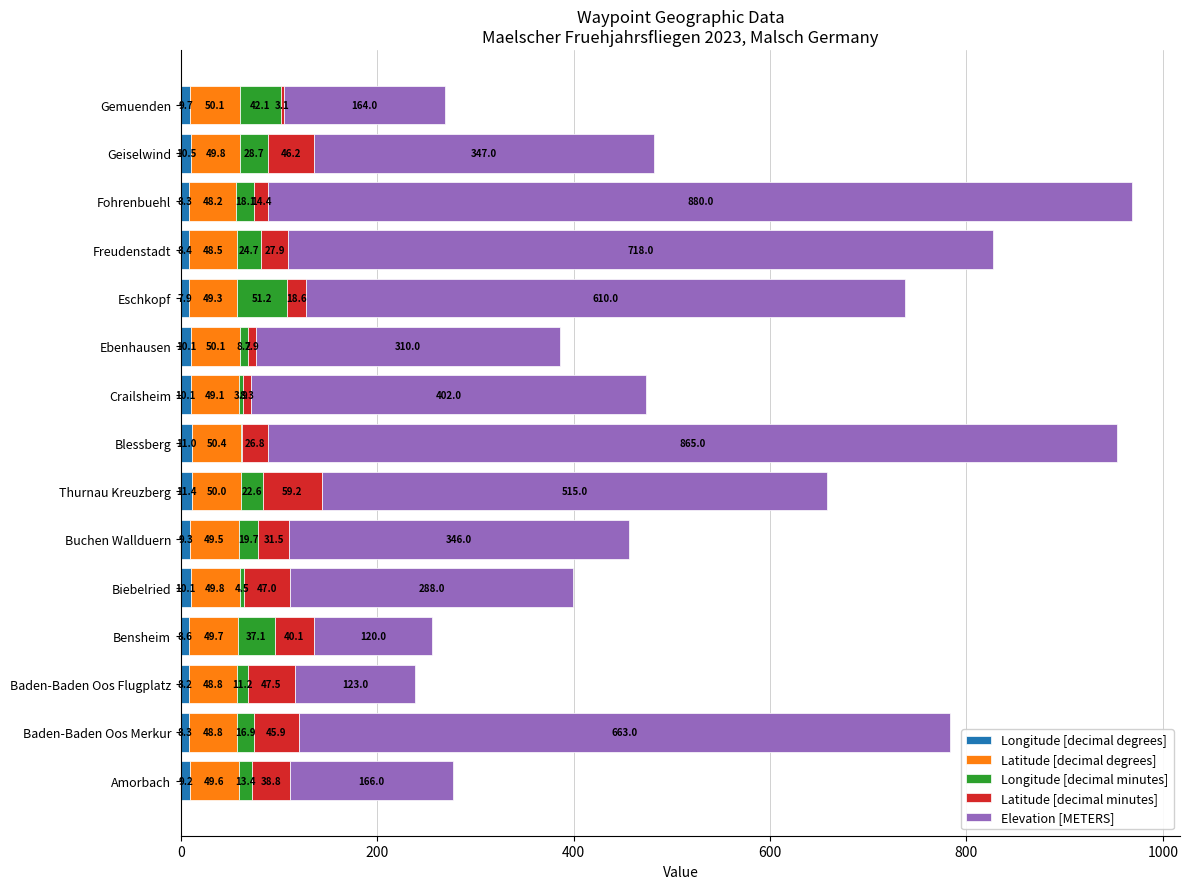

How many data points in Longitude [decimal degrees] are above 9?

9